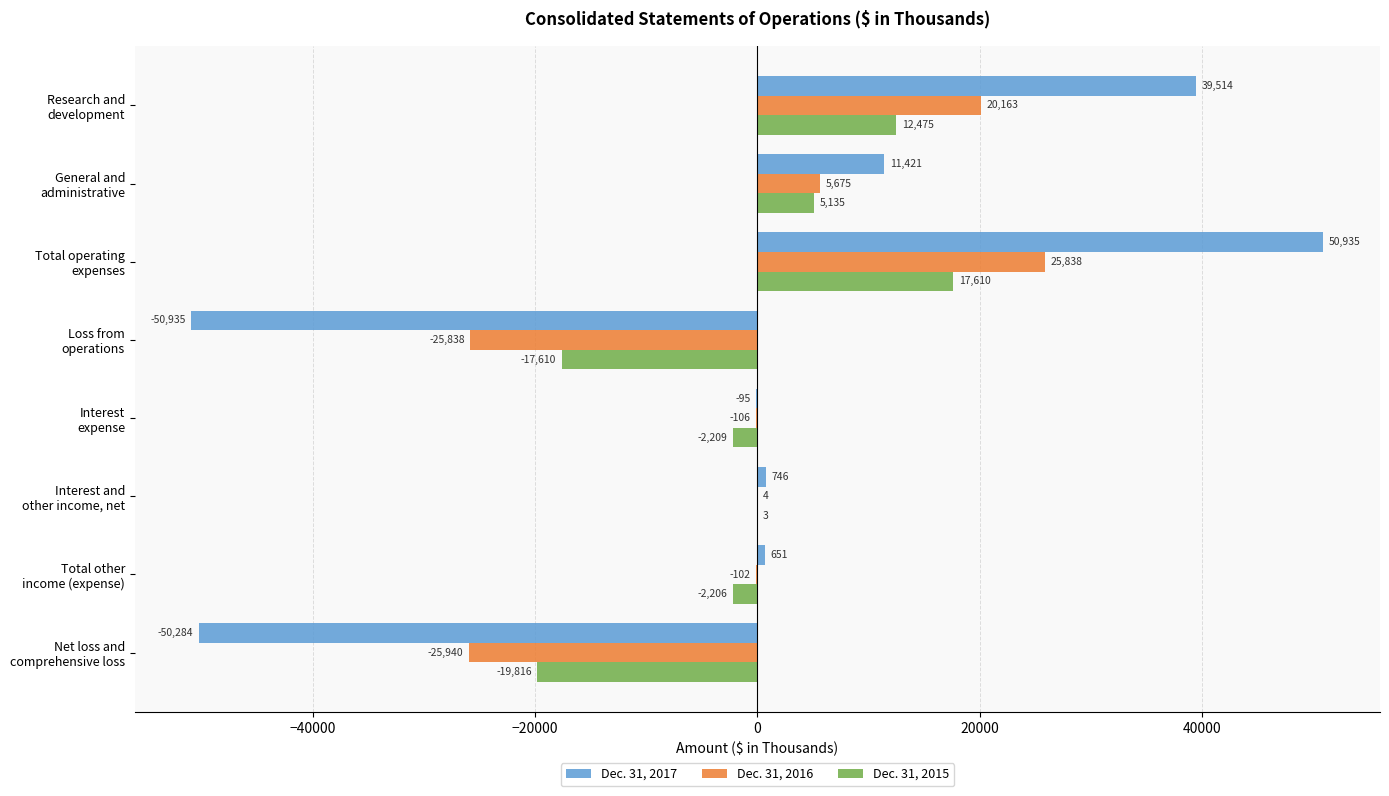

Which series has the largest total across all categories?

Dec. 31, 2017